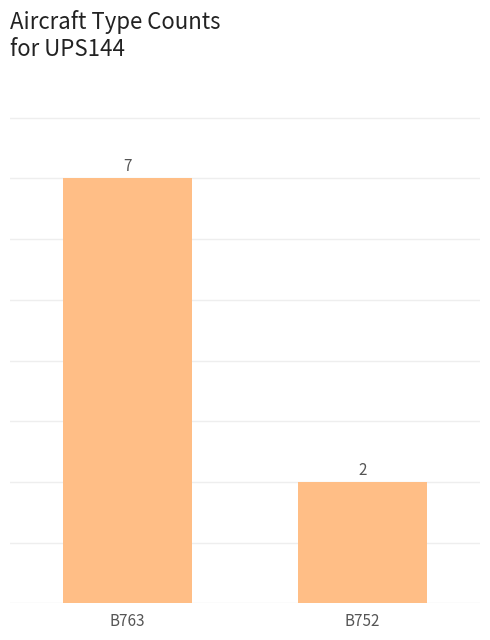

How many bars are there in total?

2